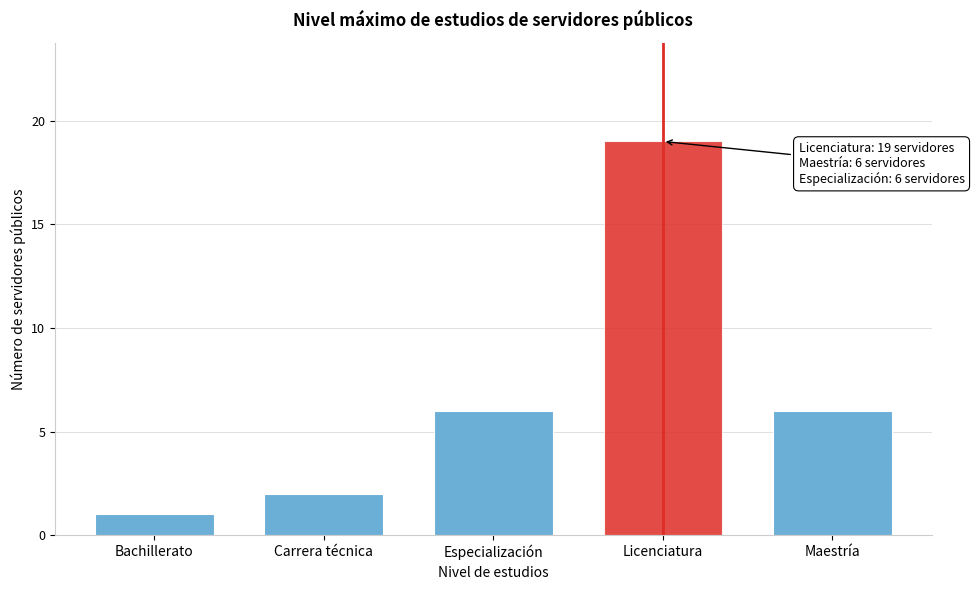

Reading left to right, list all the values displayed in this chart.

1	2	6	19	6